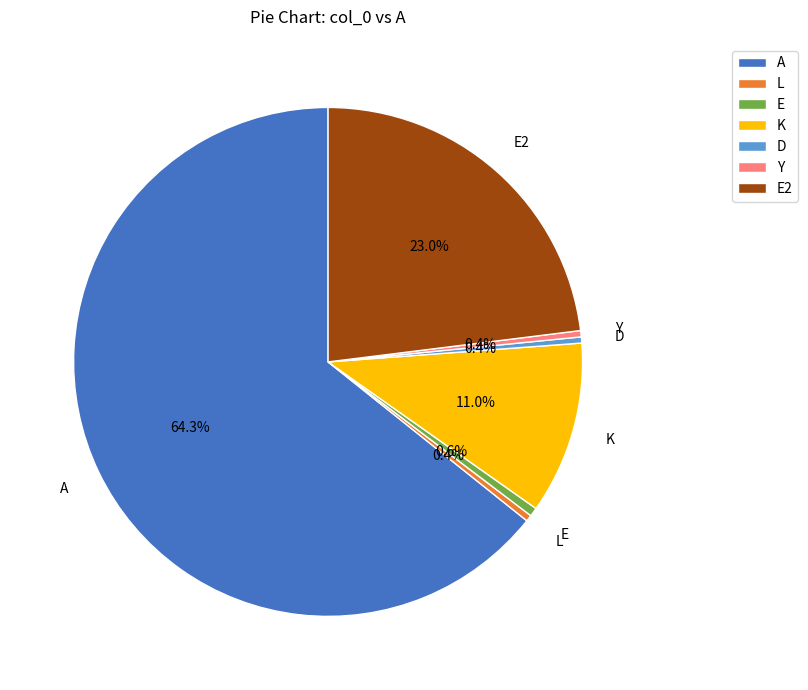

Is it true that D is 10% of the pie?

False